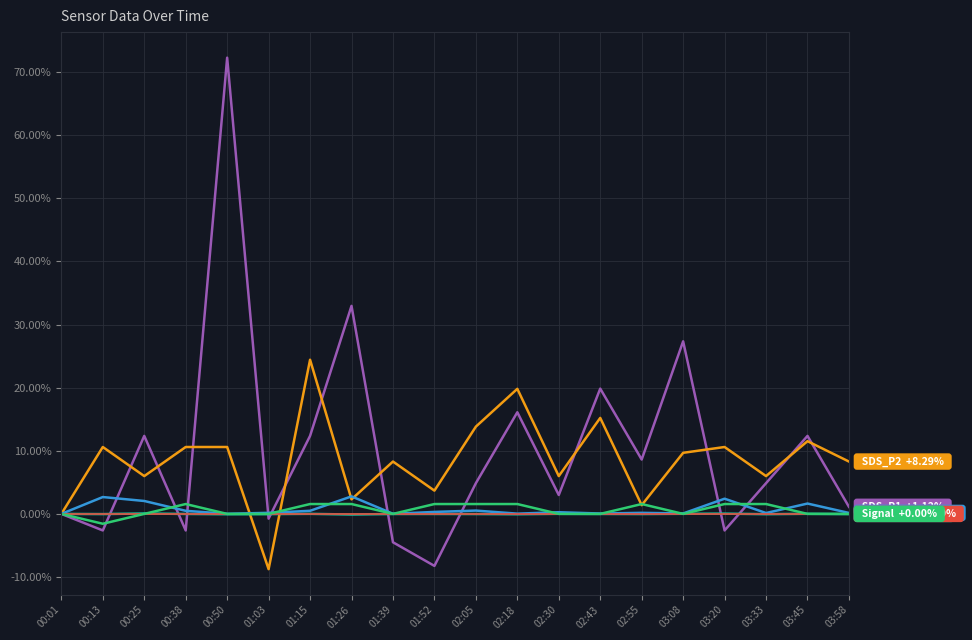

At which category does the chart reach its peak across all series?

00:50